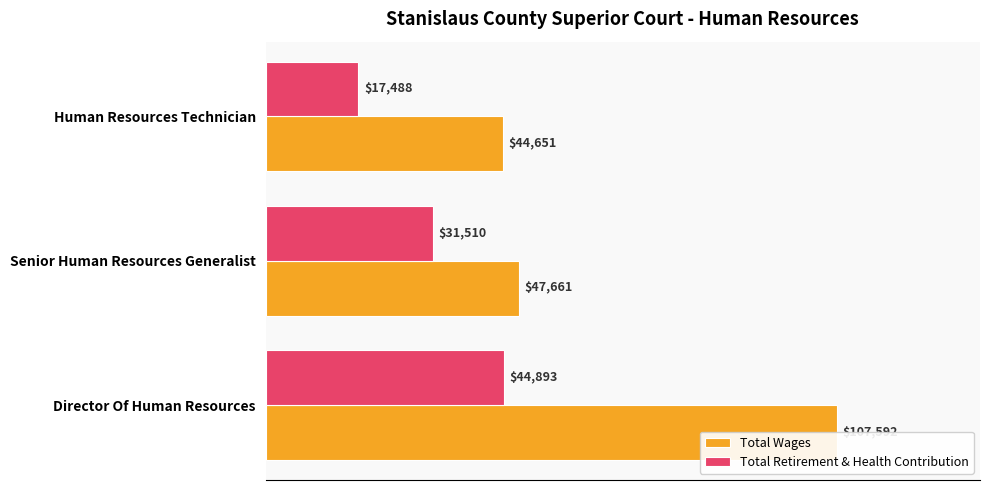

Rank the series at Director Of Human Resources from lowest to highest value.

Total Retirement & Health Contribution, Total Wages